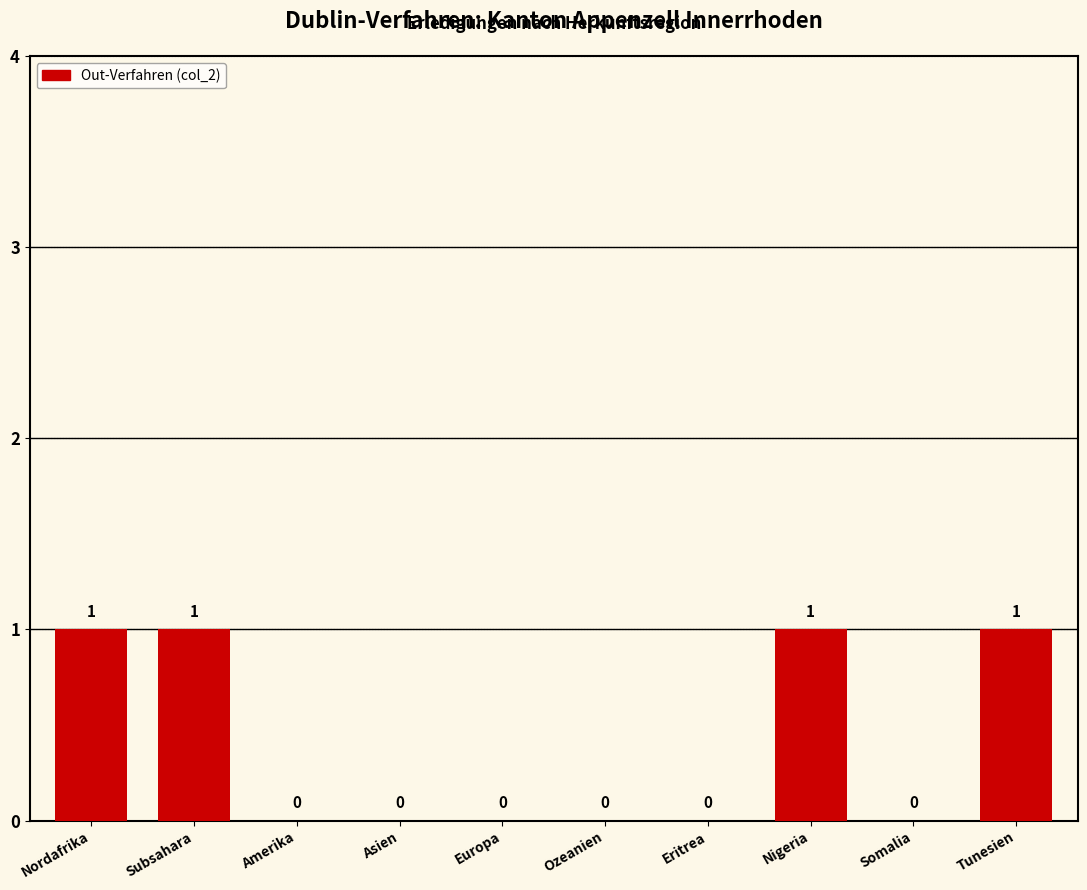

The value at Nigeria is 1. True or false?

True